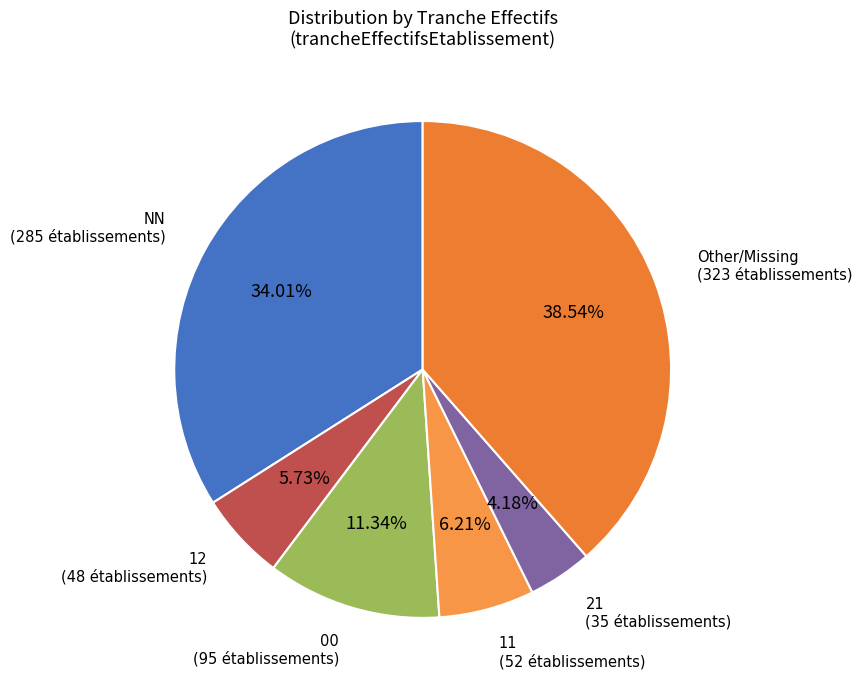

How many slices are in this pie chart?

6